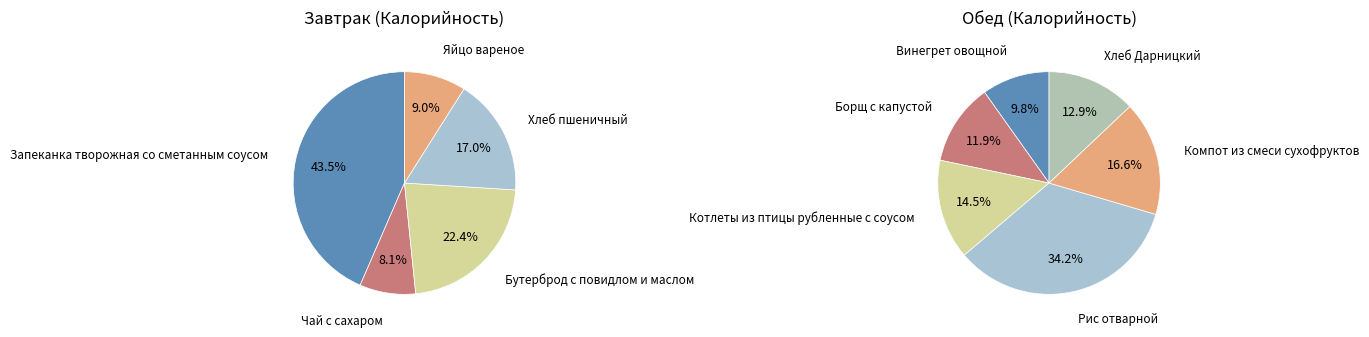

Is it true that Запеканка творожная со сметанным соусом is 36% of the pie?

False